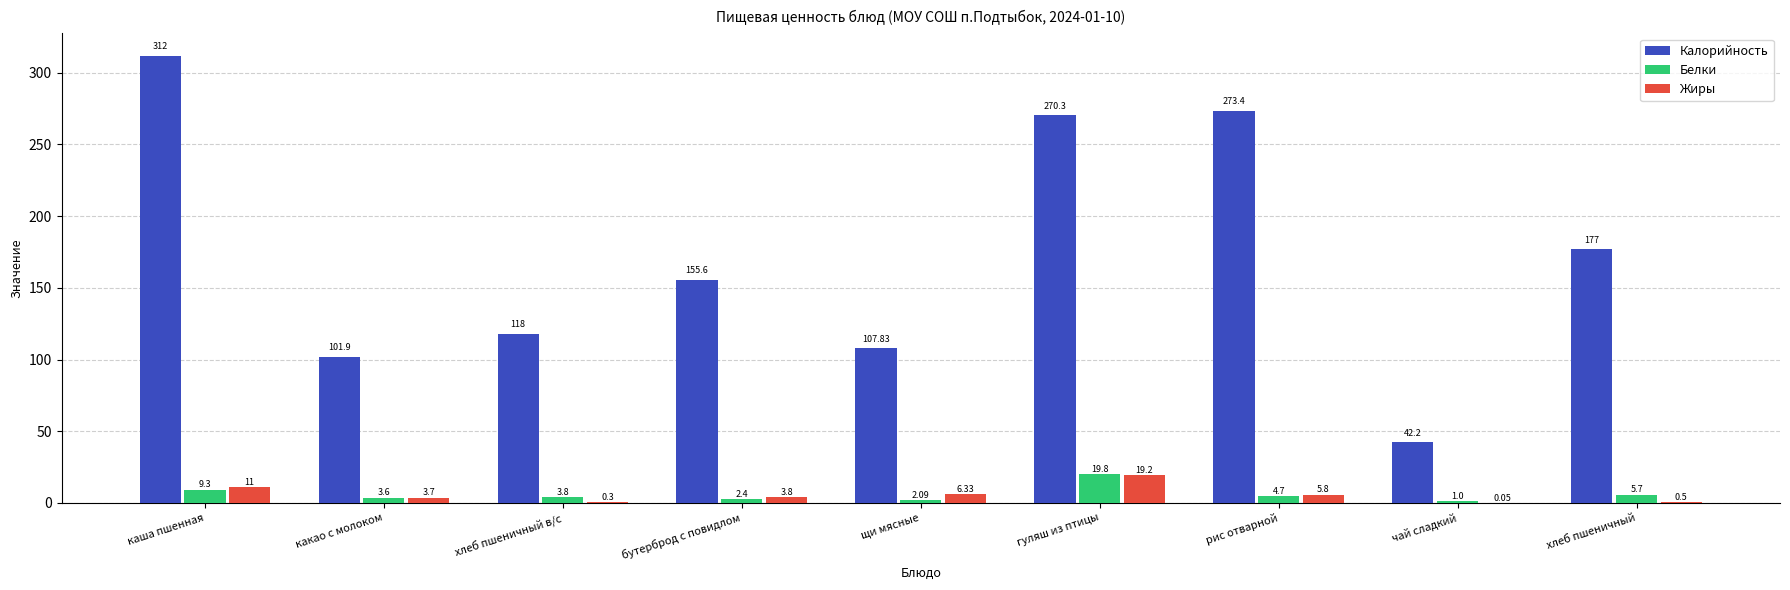

True or false: Белки has a value of 2.4 at бутерброд с повидлом.

True